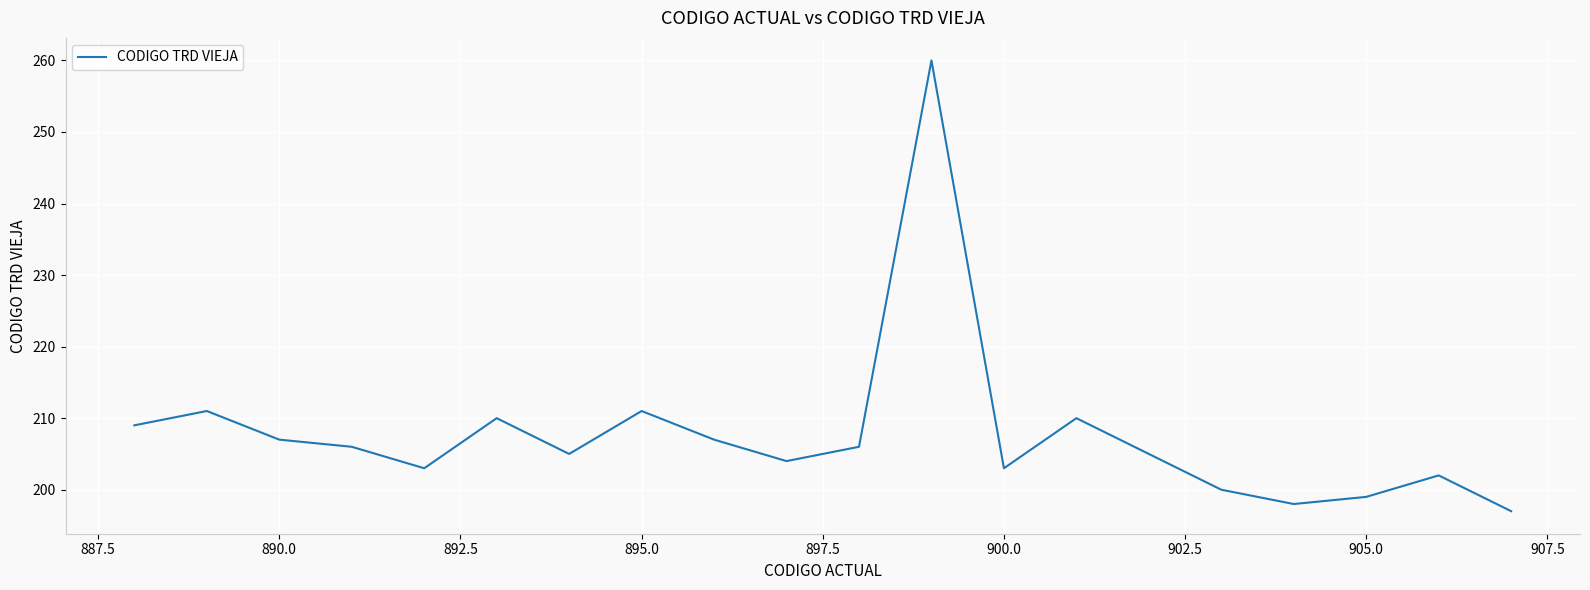

What is the smallest value displayed?

197